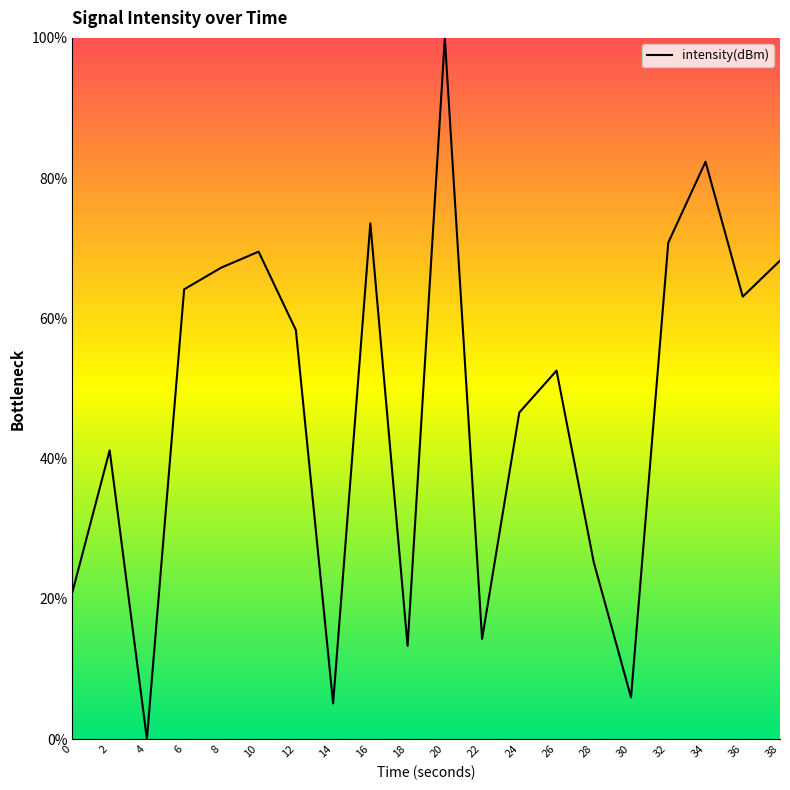

Is this an area chart (filled region under the line)?

No